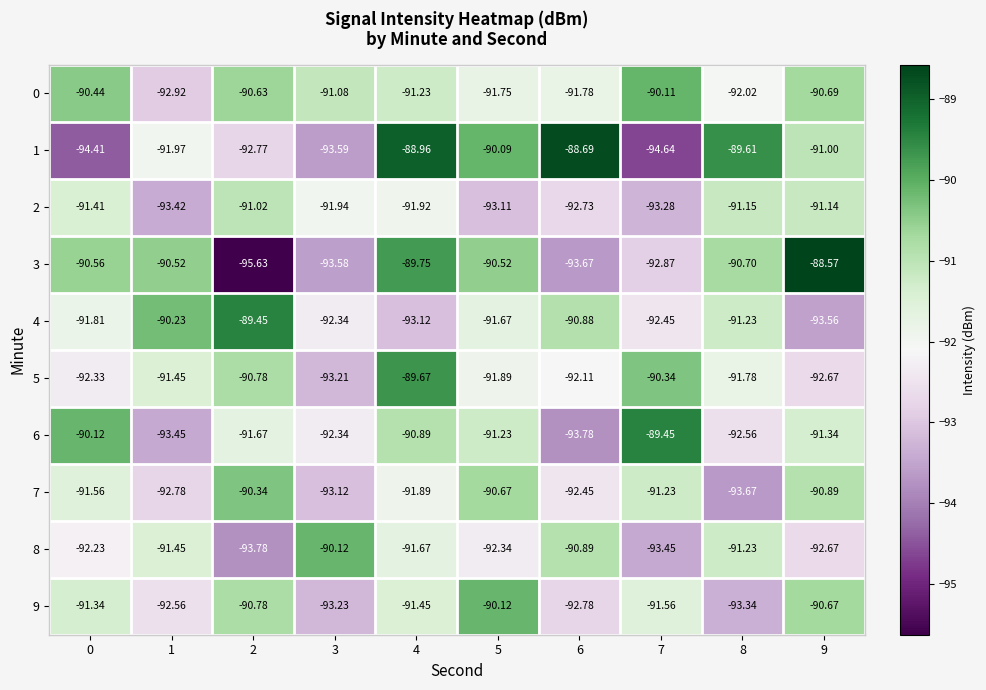

Is the value of 0 at 1 greater than the value of 3 at 4?

No